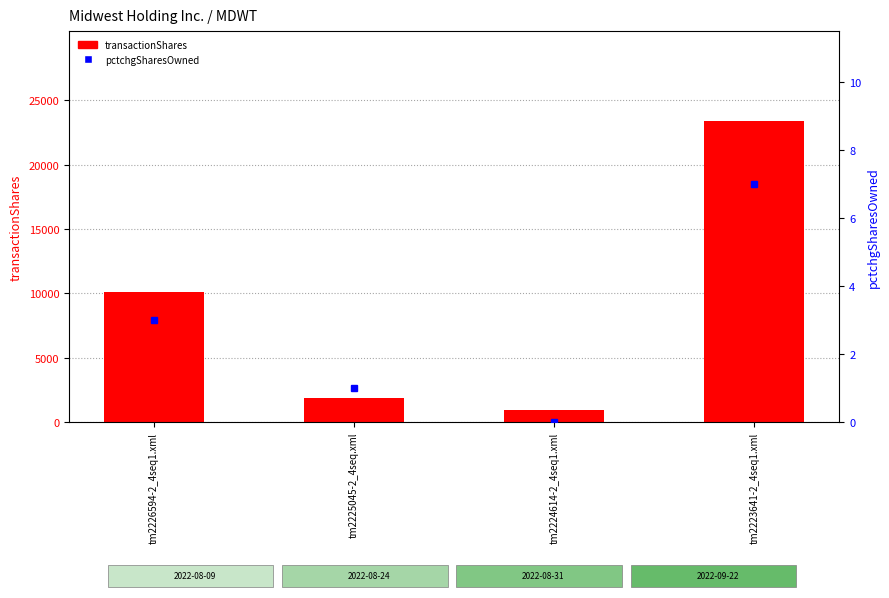

What is the sum of all pctchgSharesOwned values?

11